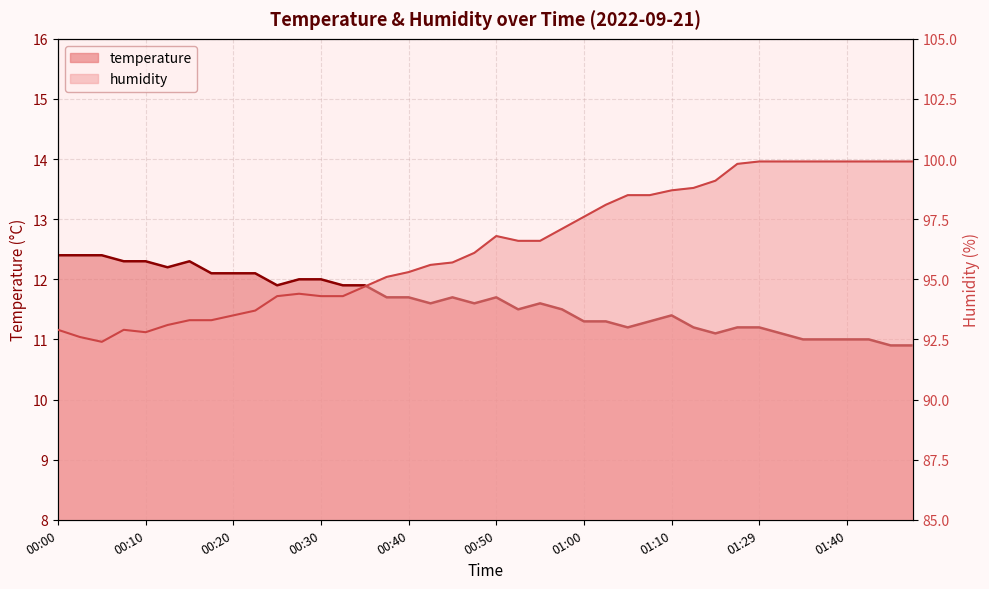

Reading left to right, list all the values displayed in this chart.

temperature: 12.4	12.4	12.4	12.3	12.3	12.2	12.3	12.1	12.1	12.1	11.9	12.0	12.0	11.9	11.9	11.7	11.7	11.6	11.7	11.6	11.7	11.5	11.6	11.5	11.3	11.3	11.2	11.3	11.4	11.2	11.1	11.2	11.2	11.1	11.0	11.0	11.0	11.0	10.9	10.9
humidity: 92.9	92.6	92.4	92.9	92.8	93.1	93.3	93.3	93.5	93.7	94.3	94.4	94.3	94.3	94.7	95.1	95.3	95.6	95.7	96.1	96.8	96.6	96.6	97.1	97.6	98.1	98.5	98.5	98.7	98.8	99.1	99.8	99.9	99.9	99.9	99.9	99.9	99.9	99.9	99.9